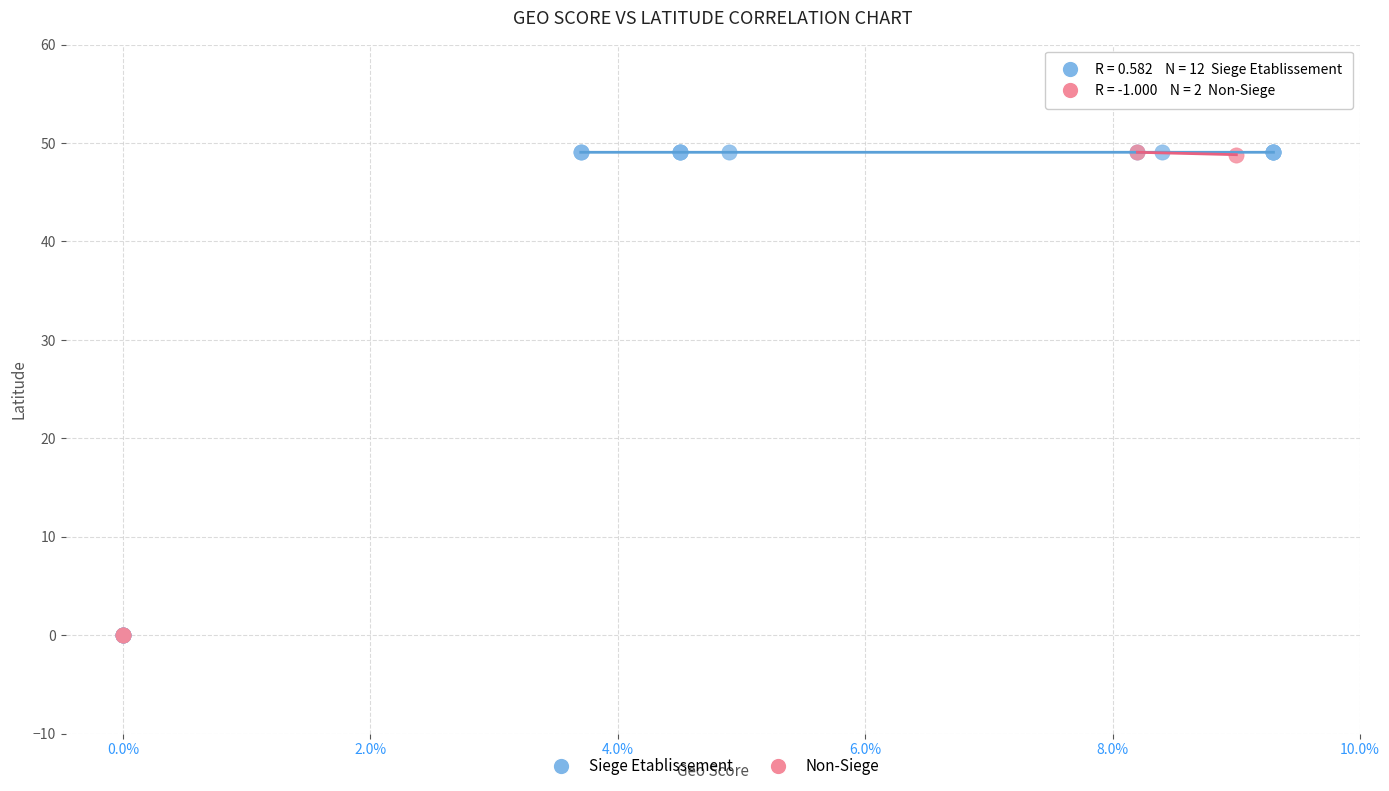

Which series has the largest Y range (max minus min)?

Siege Etablissement